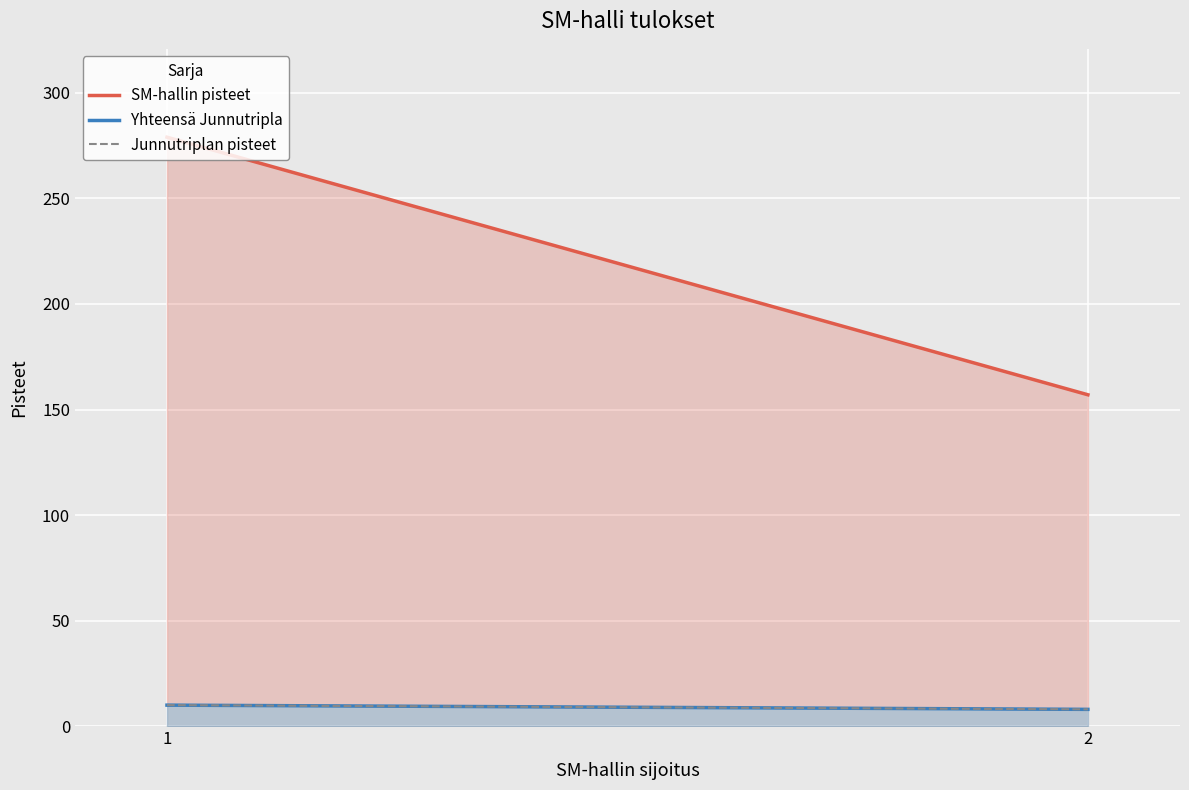

Reading right to left, transcribe all the data shown in this chart.

SM-hallin pisteet: 2=157	1=279
Yhteensä Junnutripla: 2=8	1=10
Junnutriplan pisteet: 2=8	1=10